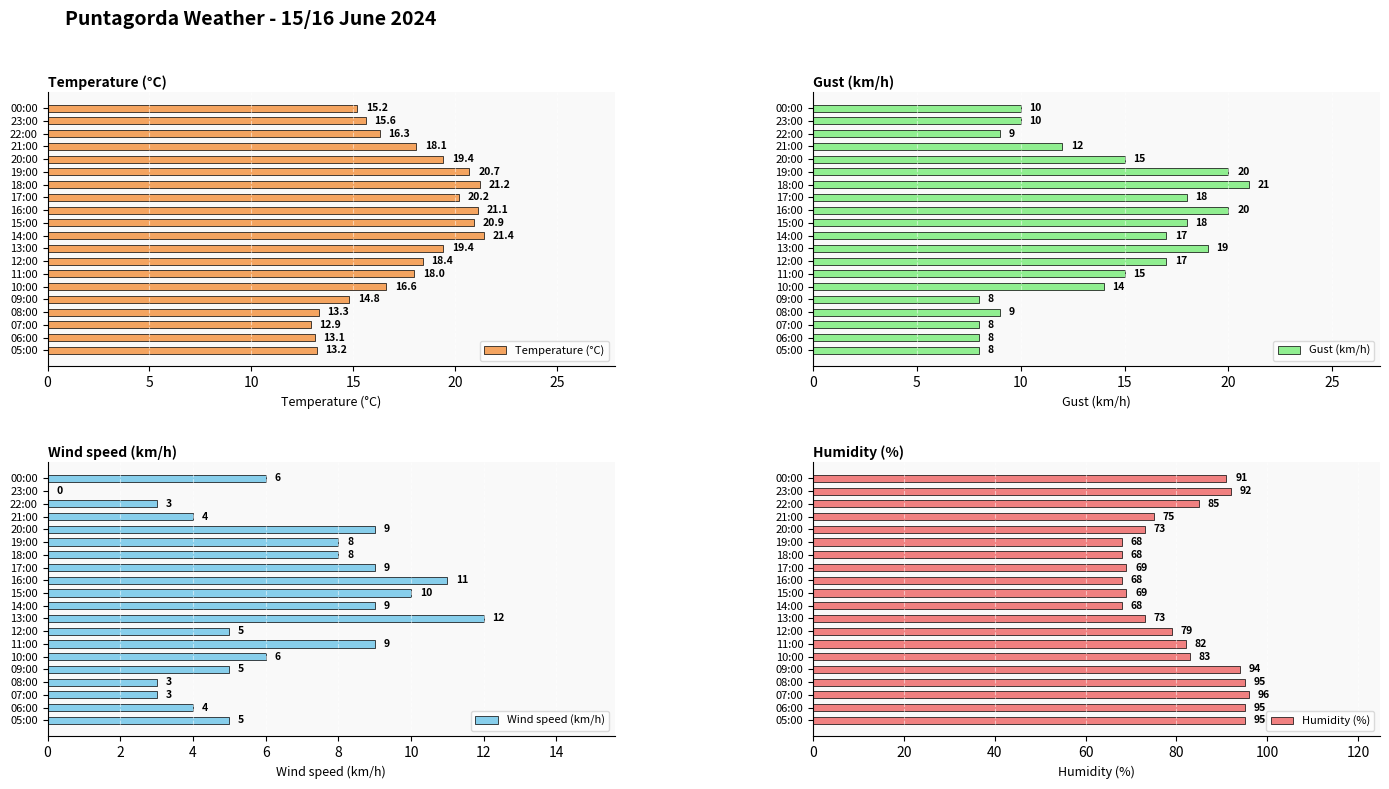

Is it true that Wind speed (km/h) equals 17 at 16:00?

False